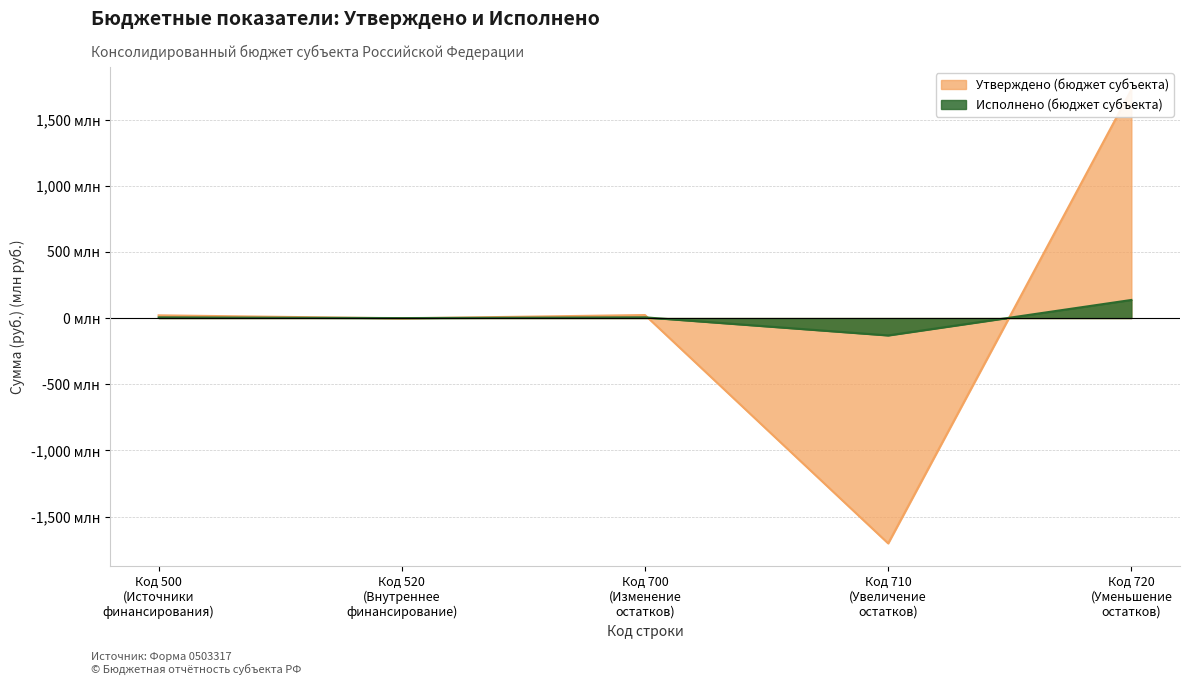

Rank the series at Код 720 (Уменьшение остатков) from lowest to highest value.

Исполнено (бюджет субъекта), Утверждено (бюджет субъекта)